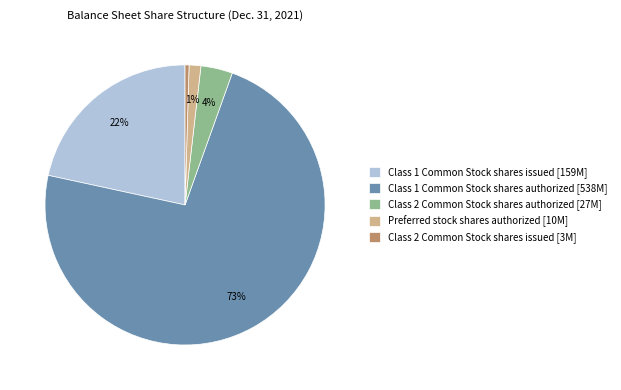

Do Class 2 Common Stock shares issued [3M] and Class 2 Common Stock shares authorized [27M] together represent more than half of the pie?

No